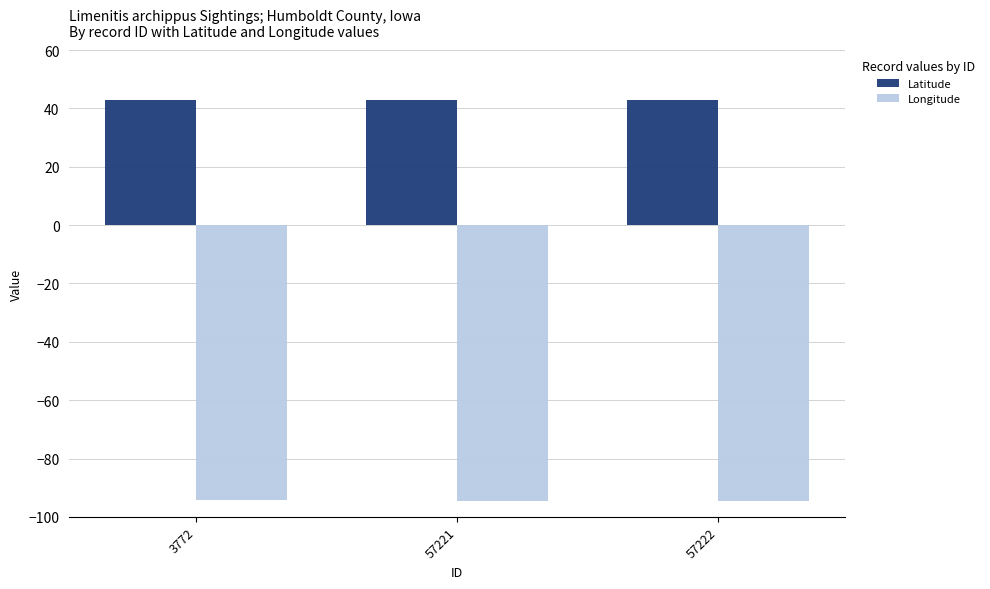

Rank the series at 57221 from lowest to highest value.

Longitude, Latitude